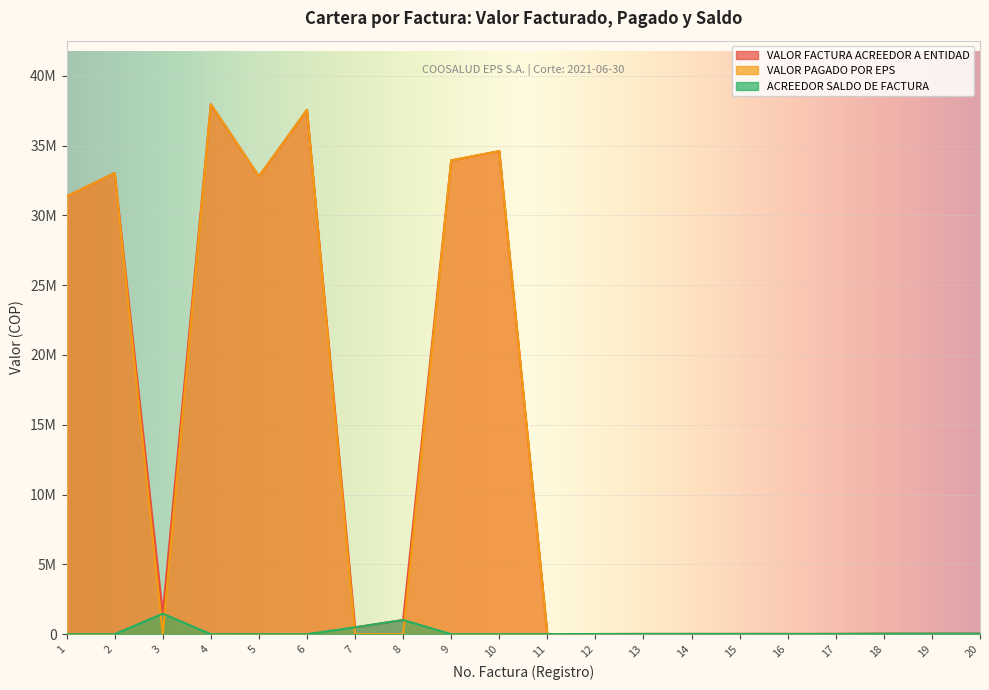

What is the total value across all series at 2?

66074562